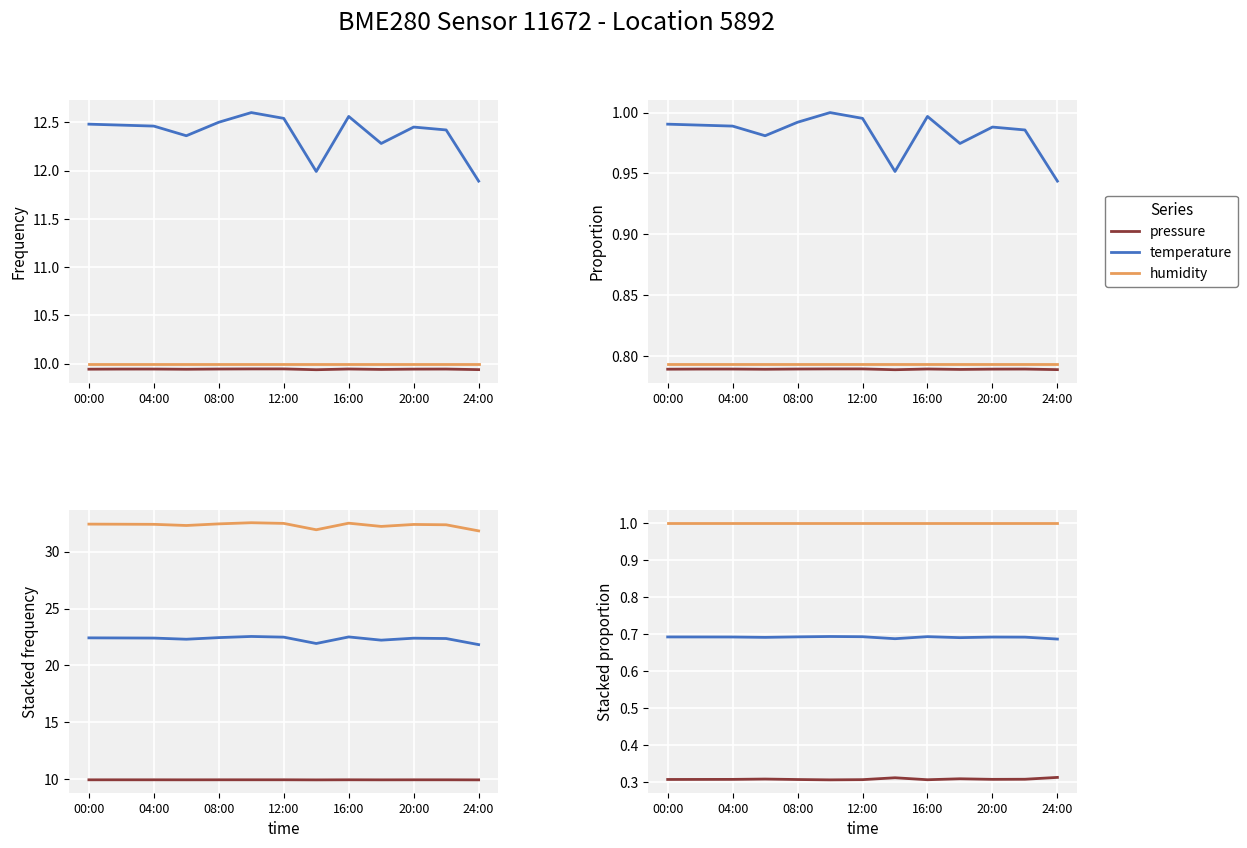

The humidity series shows 1.0 at 7. True or false?

True